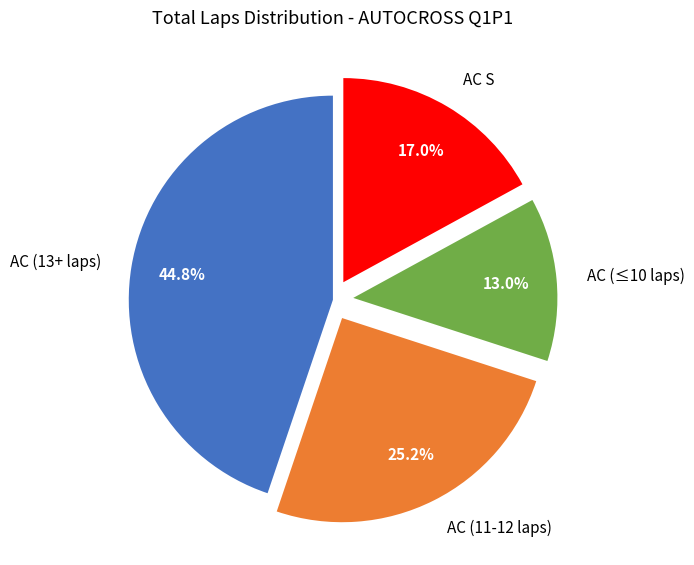

Which category has the biggest portion of the pie?

AC (13+ laps)